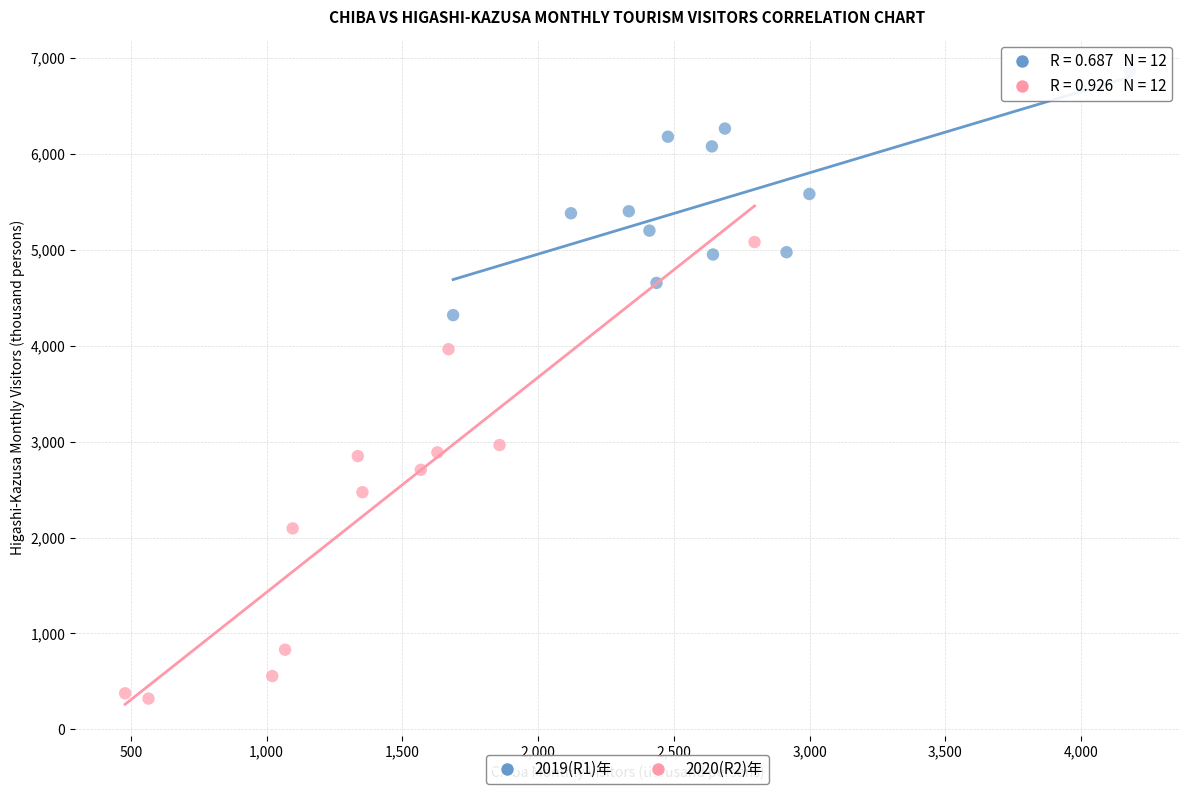

Which series reaches the maximum Y coordinate?

2019(R1)年